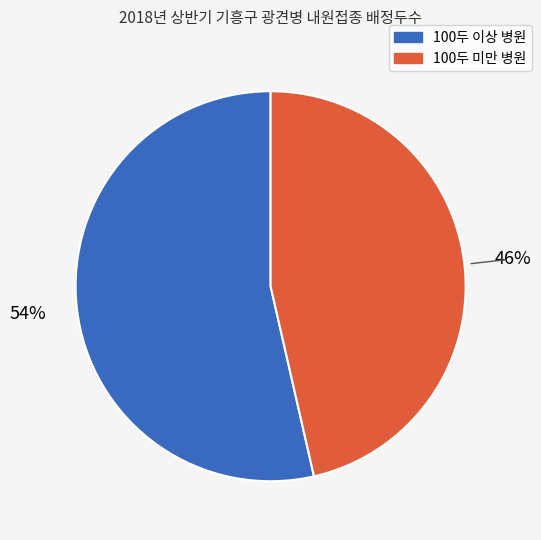

To the nearest percent, what is the average slice percentage?

50%